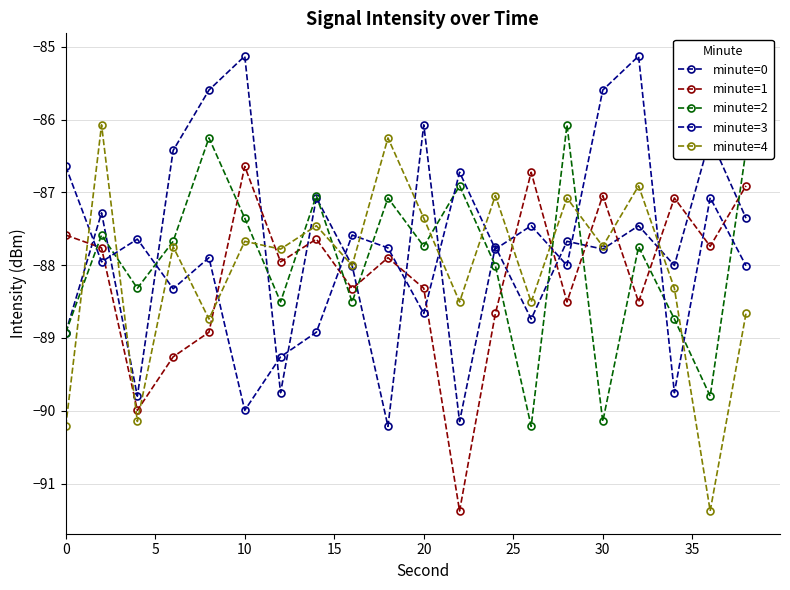

How many series are shown in this chart?

5